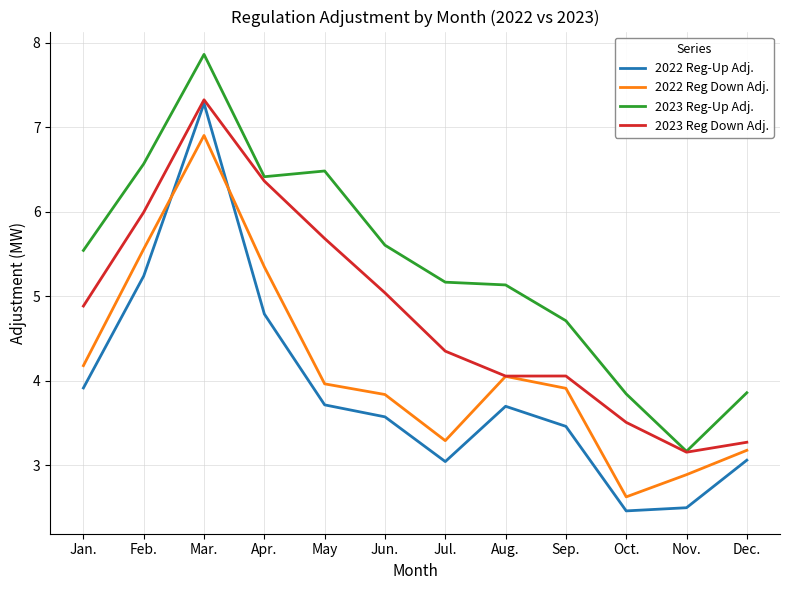

What is the average value of the 2022 Reg Down Adj. series?

4.1